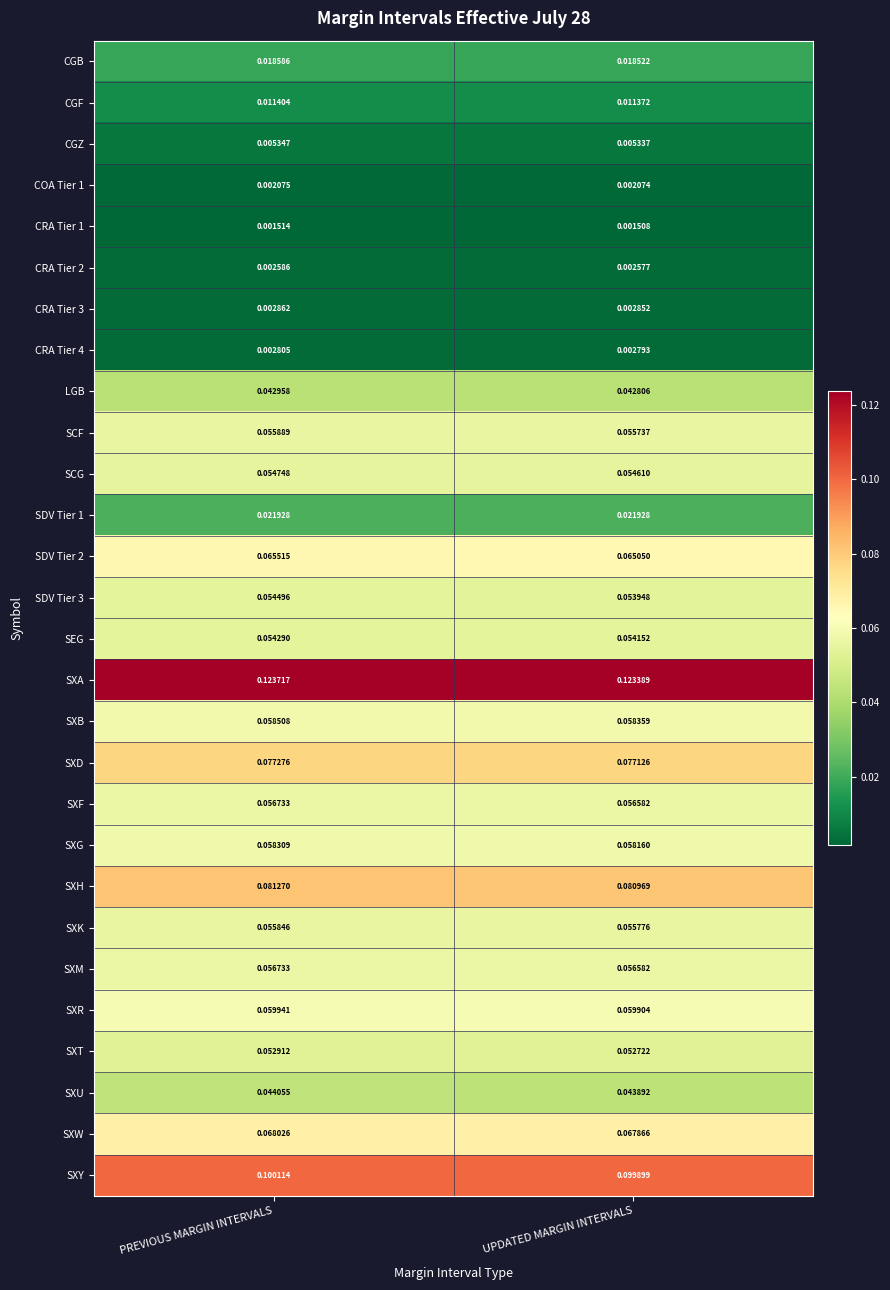

Is the value of SXH at PREVIOUS MARGIN INTERVALS greater than the value of CGF at UPDATED MARGIN INTERVALS?

Yes